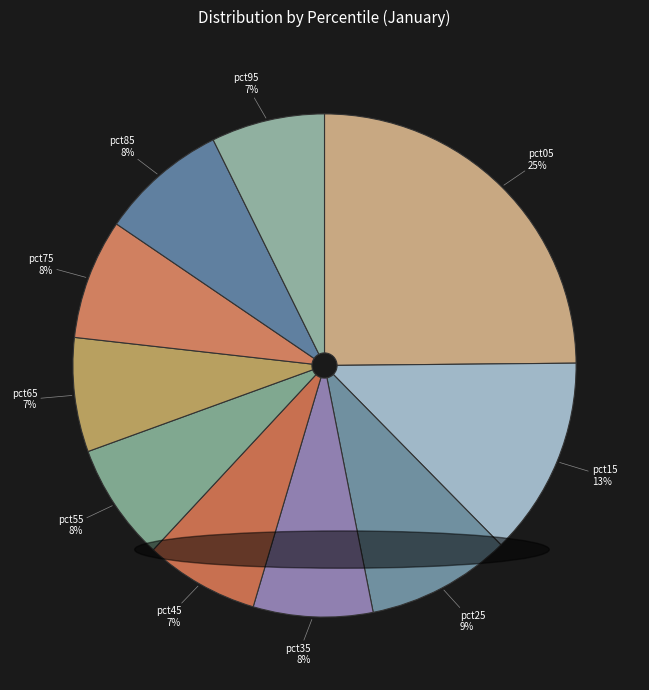

What is the largest slice in the pie chart?

pct05